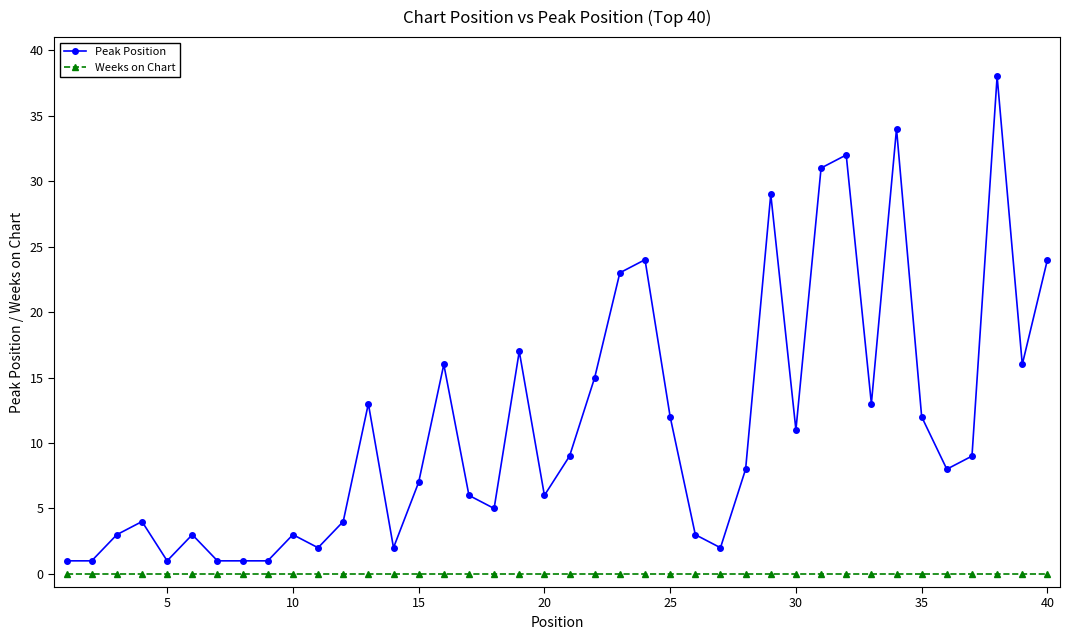

True or false: Peak Position has more than 0 points higher than both neighbors.

True